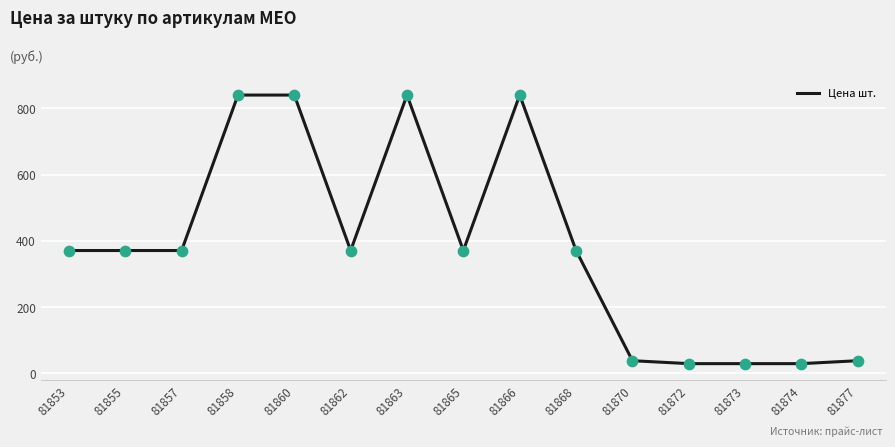

Which has a higher value, 81858 or 81868?

81858